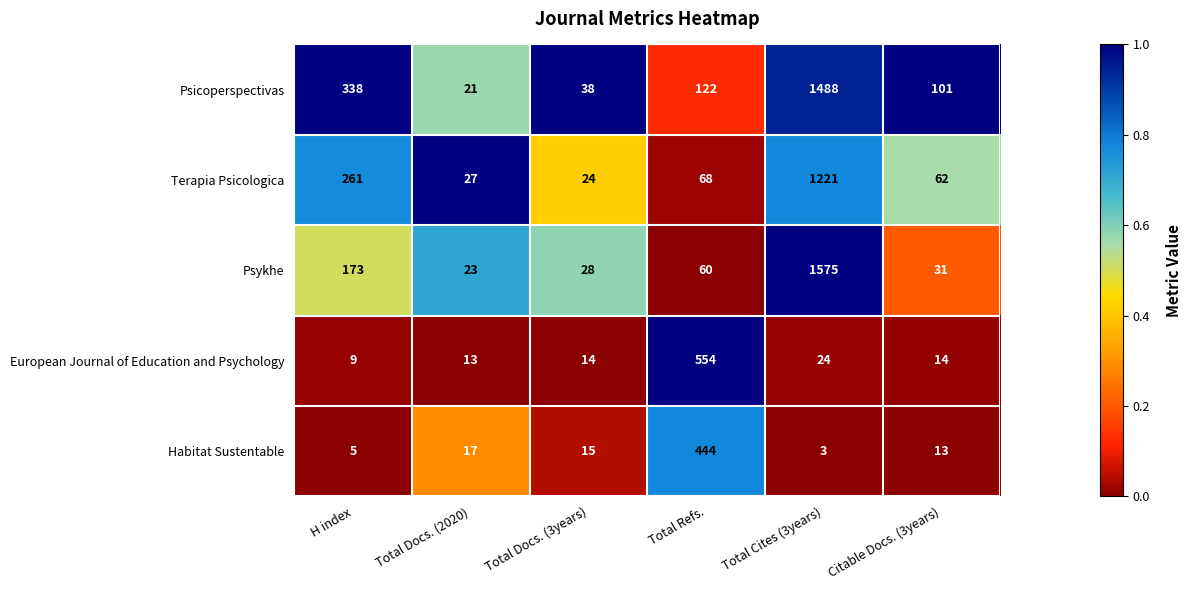

Which series has the largest total across all categories?

Psicoperspectivas